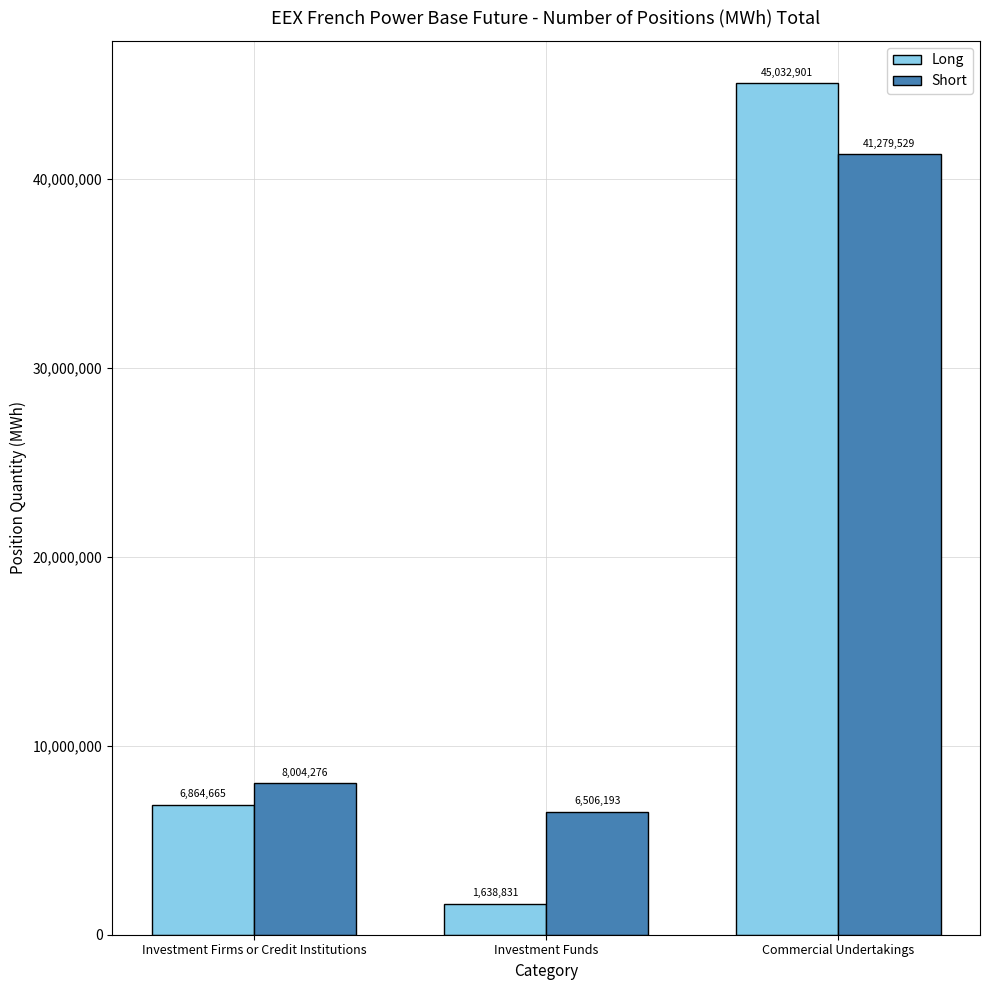

Count the number of categories in the chart.

3